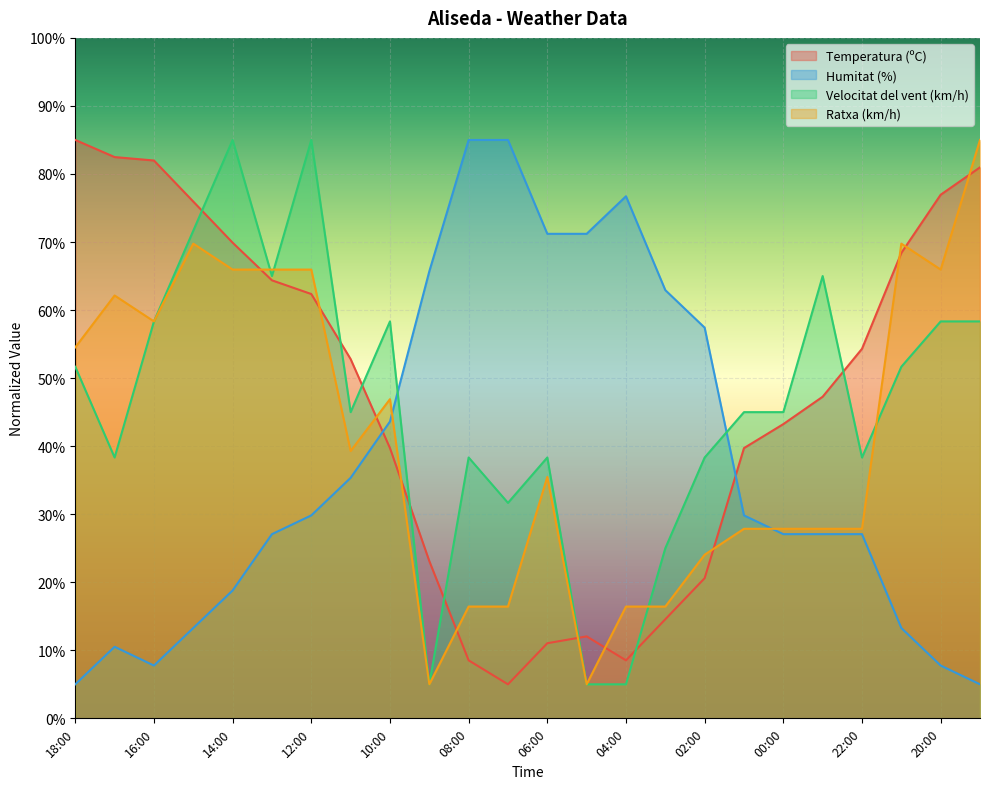

Which series has the largest total across all categories?

Temperatura (ºC)